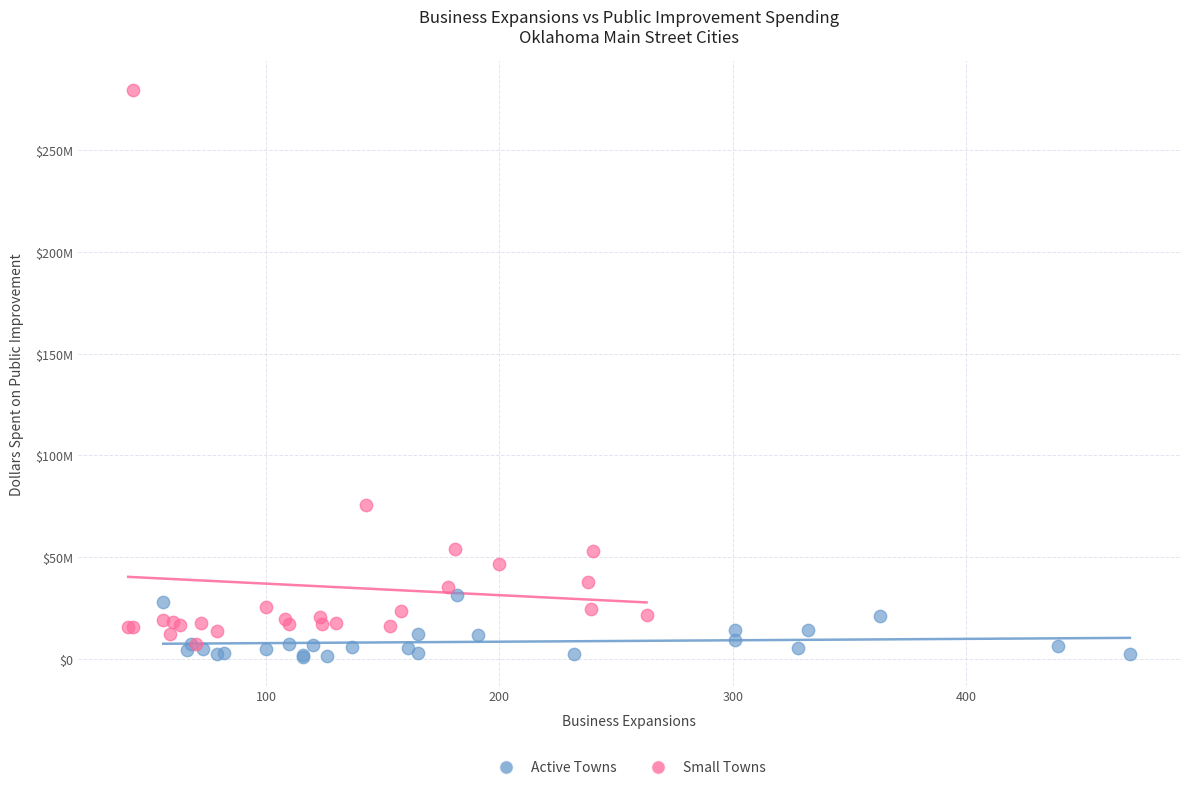

What are all the series names shown in the legend?

Active Towns, Small Towns